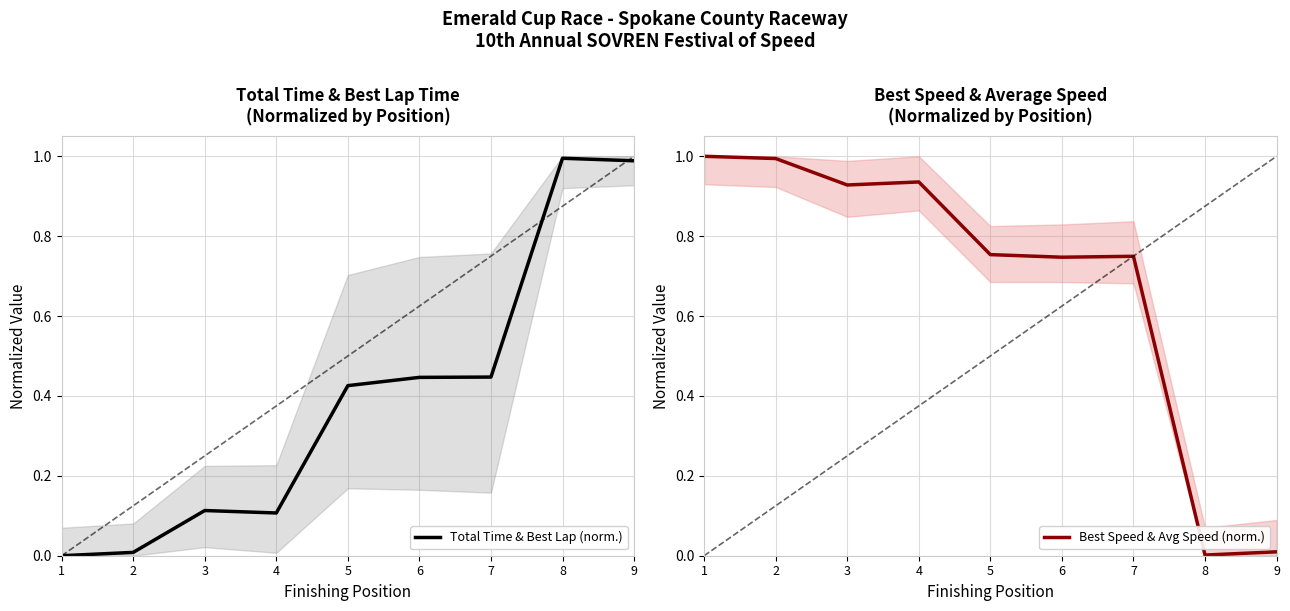

List the series in order of their overall mean, highest first.

Best Speed & Avg Speed (norm.), Total Time & Best Lap (norm.)